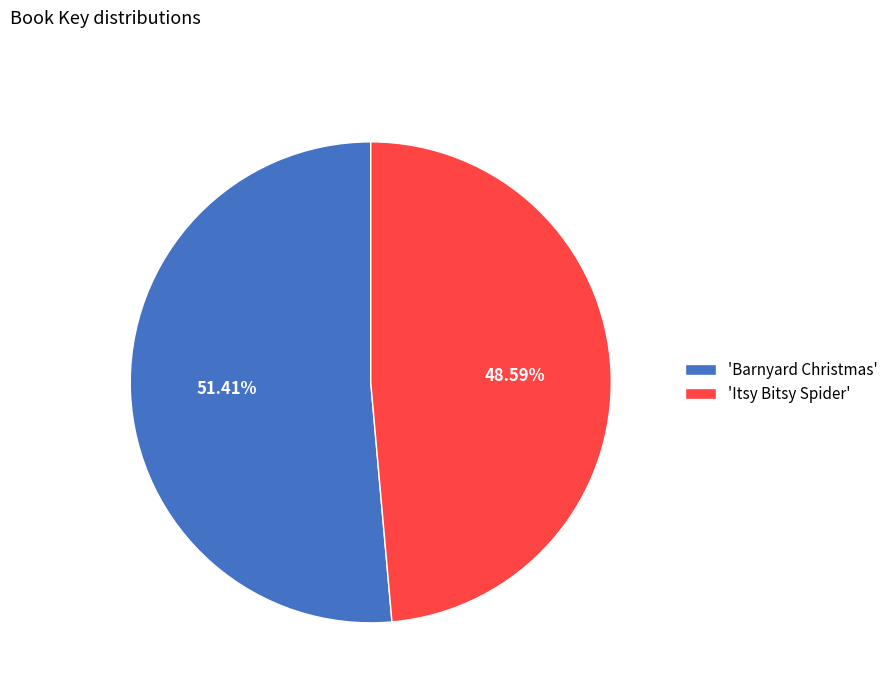

Rank the categories by value from highest to lowest.

'Barnyard Christmas', 'Itsy Bitsy Spider'